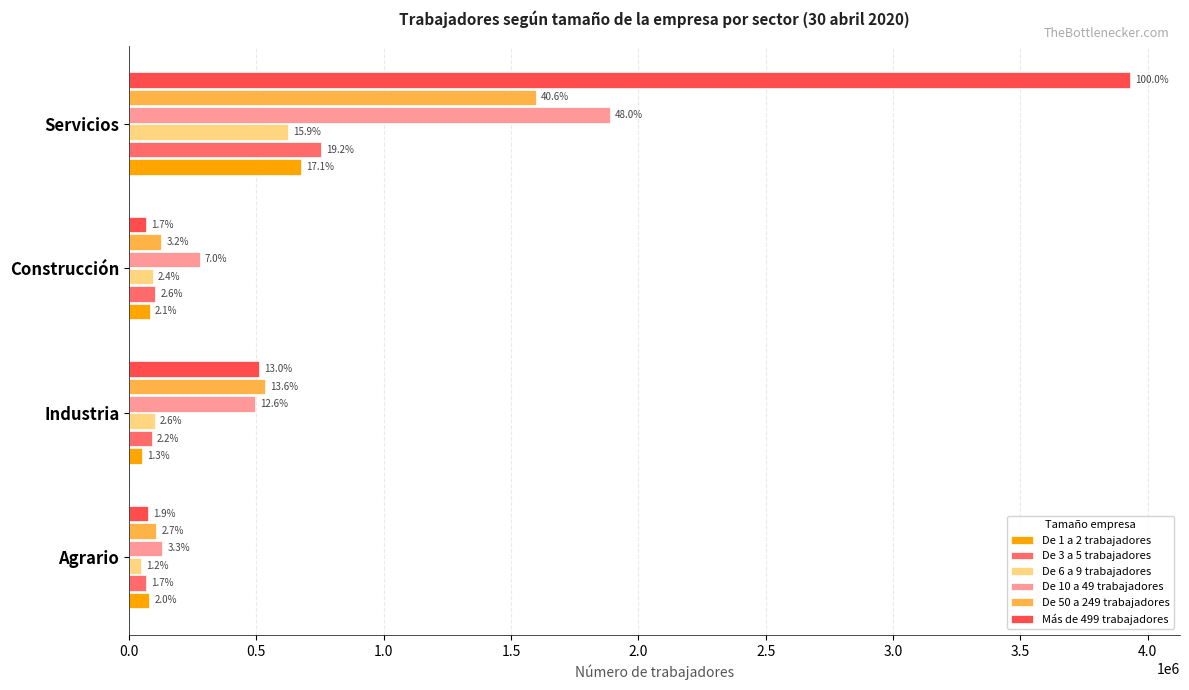

What are all the series names shown in the legend?

De 1 a 2 trabajadores, De 3 a 5 trabajadores, De 6 a 9 trabajadores, De 10 a 49 trabajadores, De 50 a 249 trabajadores, Más de 499 trabajadores